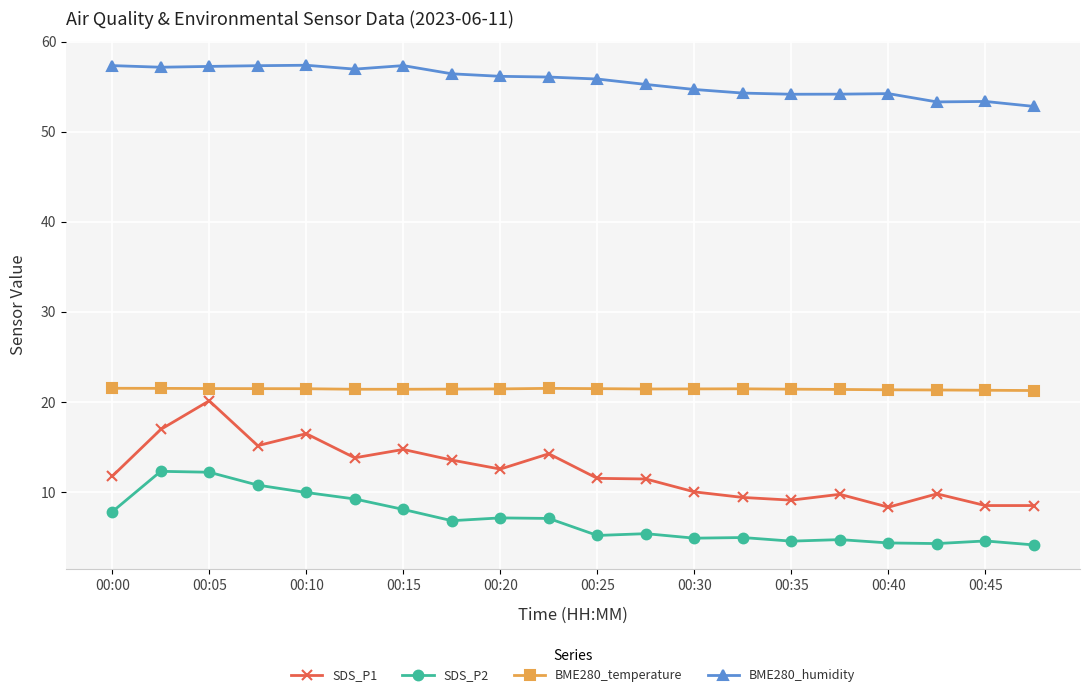

True or false: SDS_P2 has more than 1 points higher than both neighbors.

True